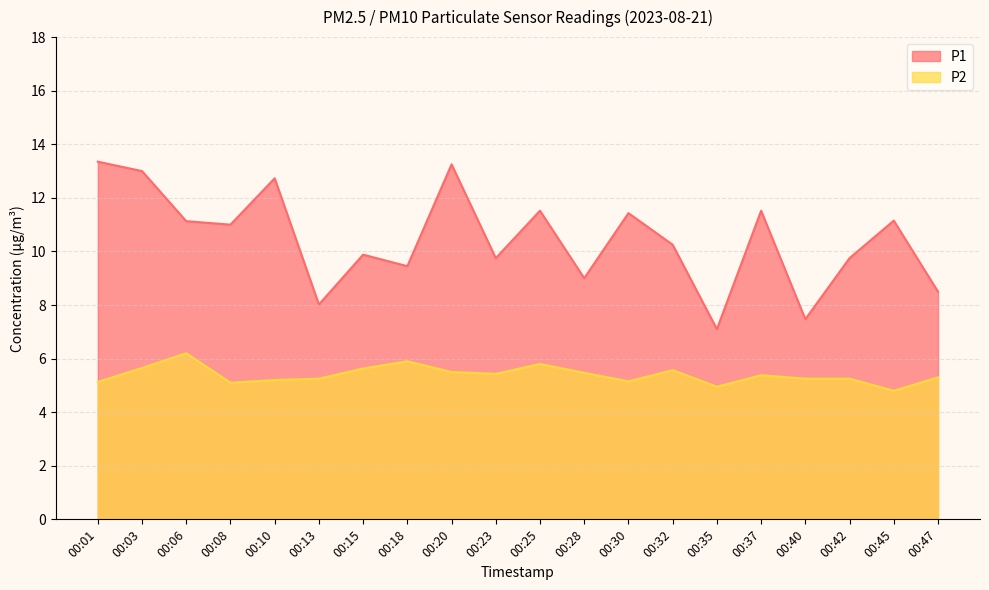

Reading left to right, transcribe all the data shown in this chart.

P1: 13.3	13.0	11.1	11.0	12.7	8.0	9.9	9.4	13.2	9.8	11.5	9.0	11.4	10.2	7.1	11.5	7.5	9.8	11.2	8.5
P2: 5.1	5.7	6.2	5.1	5.2	5.2	5.6	5.9	5.5	5.4	5.8	5.5	5.2	5.6	5.0	5.4	5.2	5.2	4.8	5.3